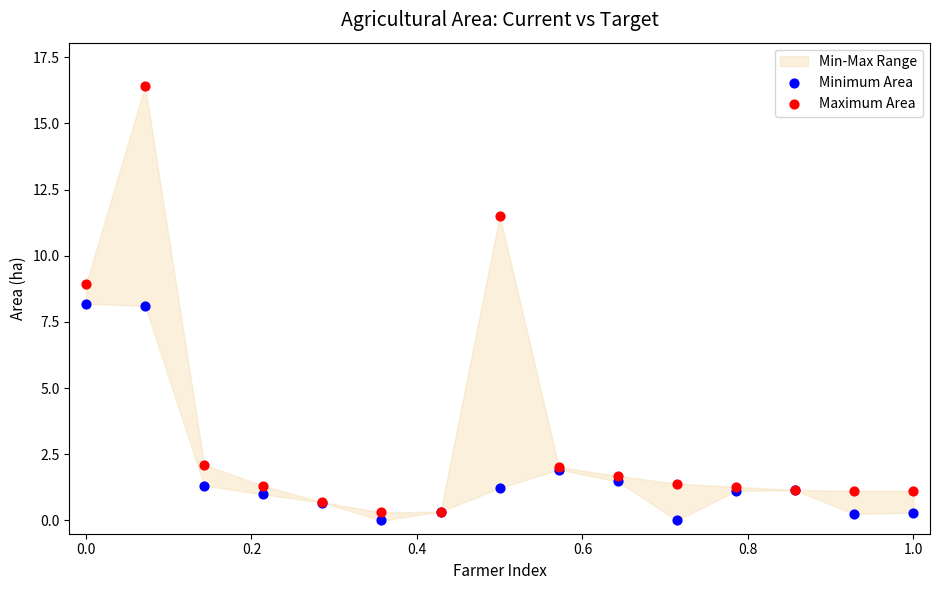

What is the X range (max minus min) for the scatter plot?

1.0